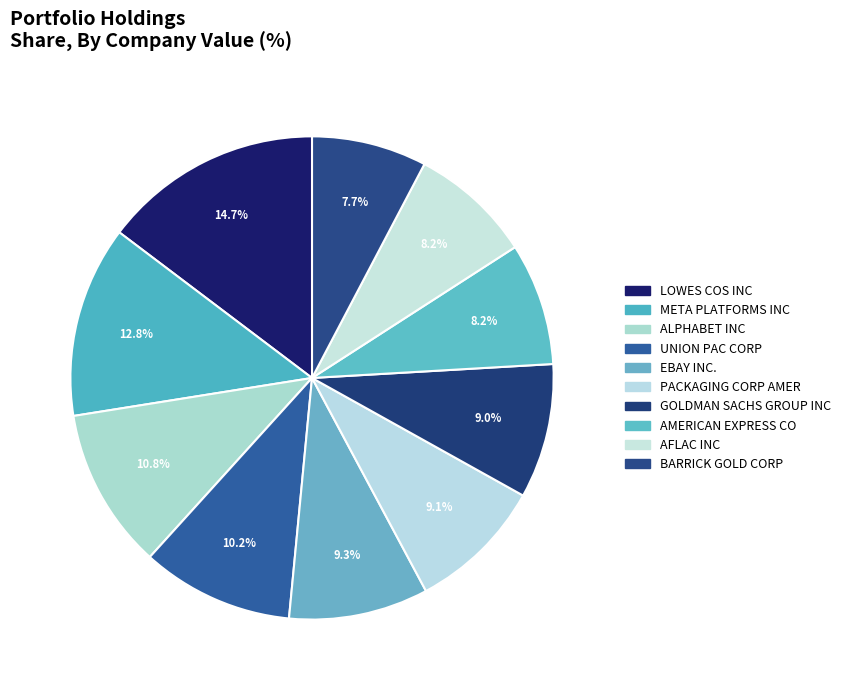

Which category has the biggest portion of the pie?

LOWES COS INC